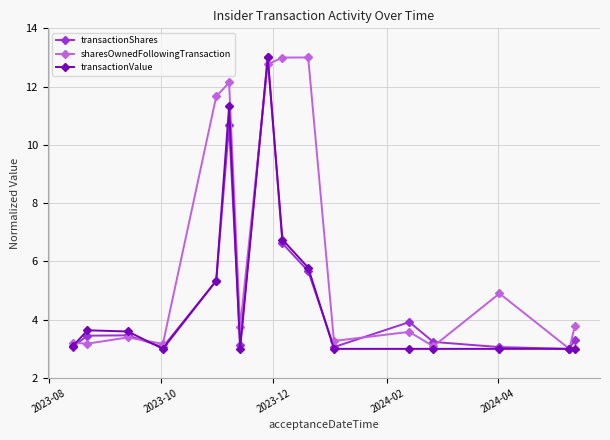

True or false: sharesOwnedFollowingTransaction has more than 0 points higher than both neighbors.

True